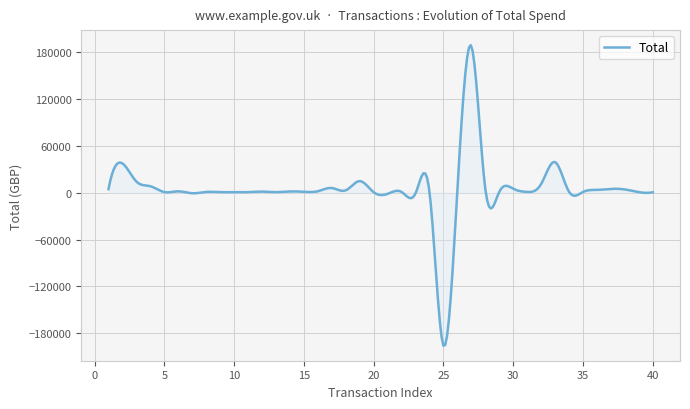

What is the greatest value displayed?

188828.8